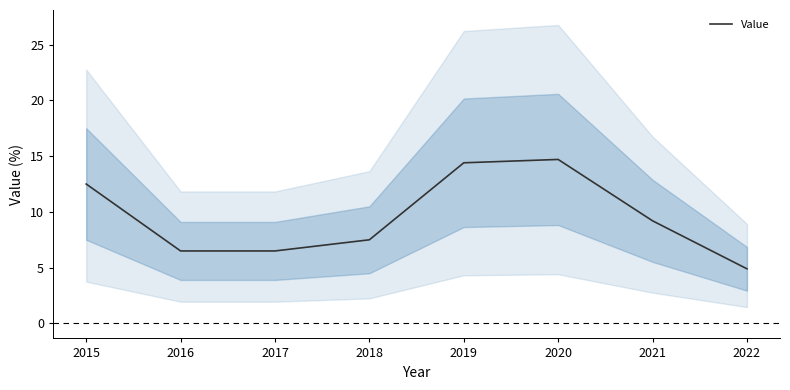

Is it true that the value at 2016 is 6.5?

True